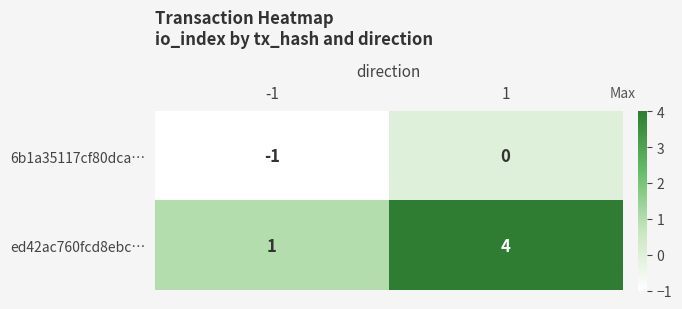

Reading left to right, what are all the values shown in this chart?

6b1a35117cf80dca…: -1=-1	1=0
ed42ac760fcd8ebc…: -1=1	1=4